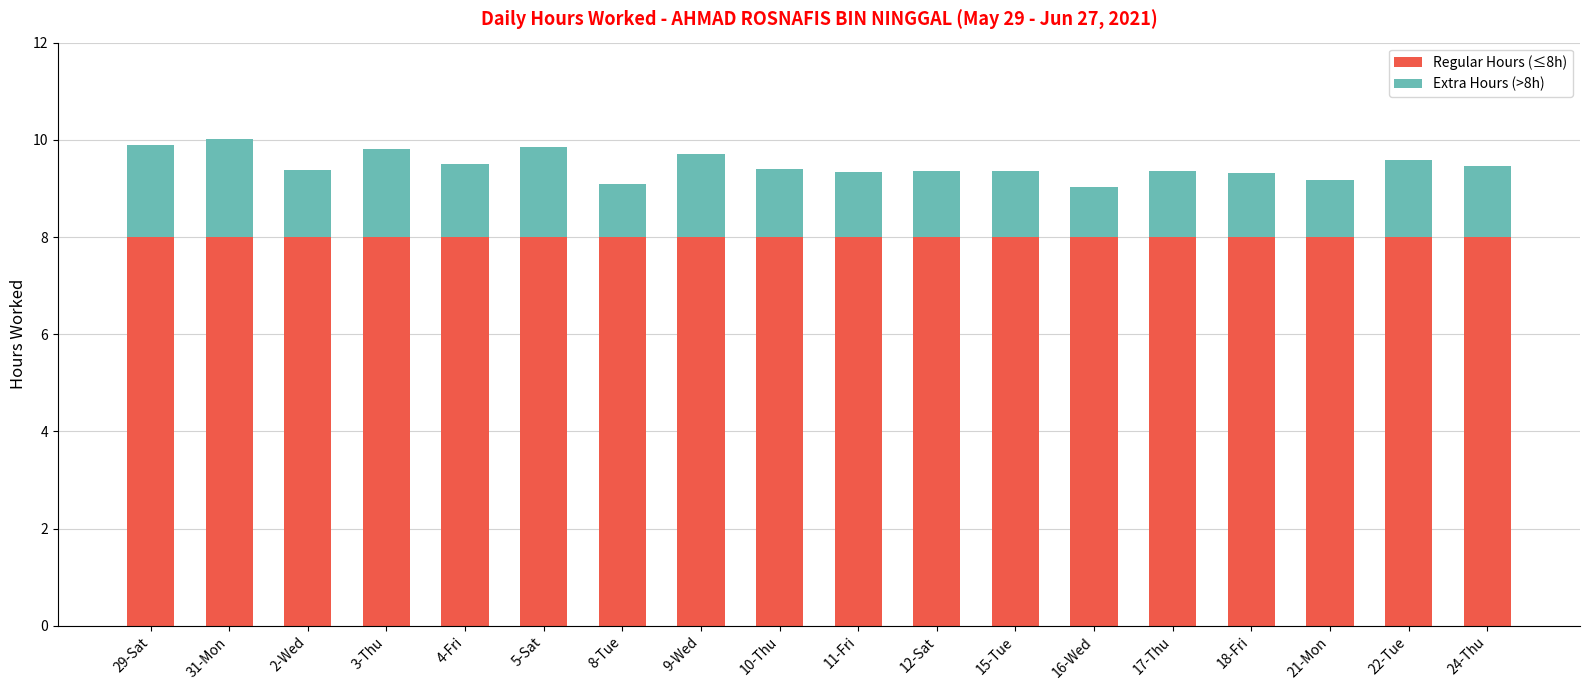

The value of Regular Hours (≤8h) at 17-Thu is 8.0. True or false?

True